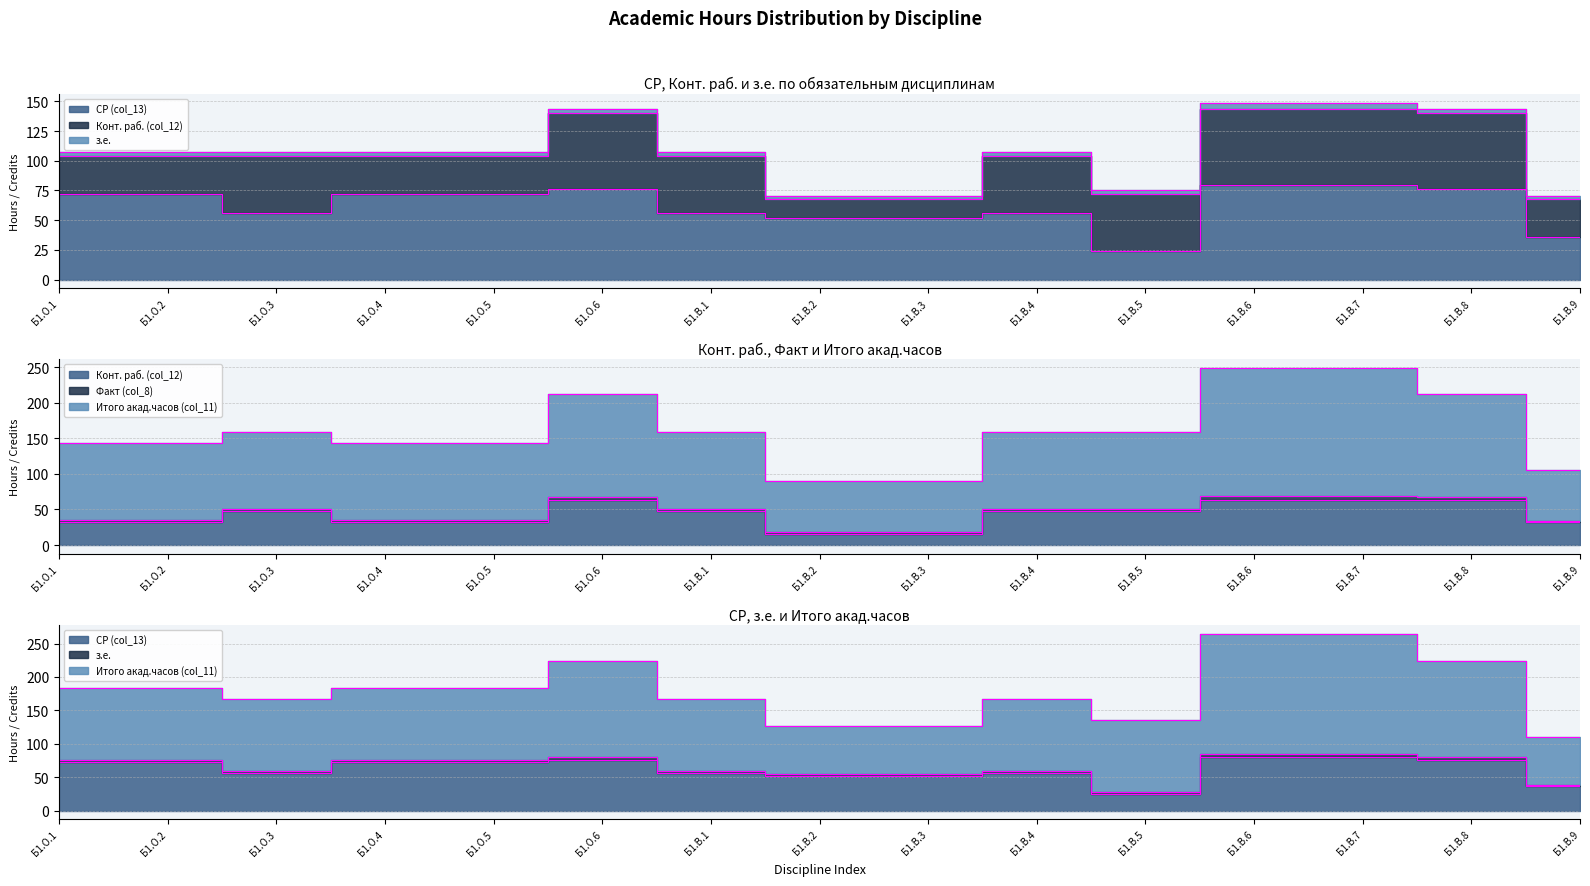

True or false: СР (col_13) has more than 1 interior local peaks.

True